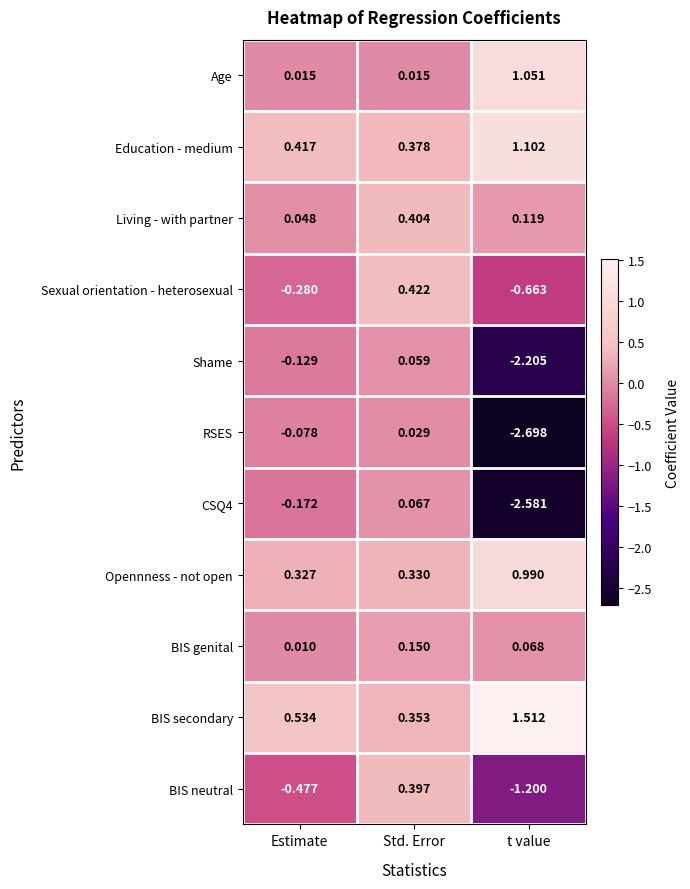

At Std. Error, list the series in order from smallest to largest.

Age, RSES, Shame, CSQ4, BIS genital, Opennness - not open, BIS secondary, Education - medium, BIS neutral, Living - with partner, Sexual orientation - heterosexual